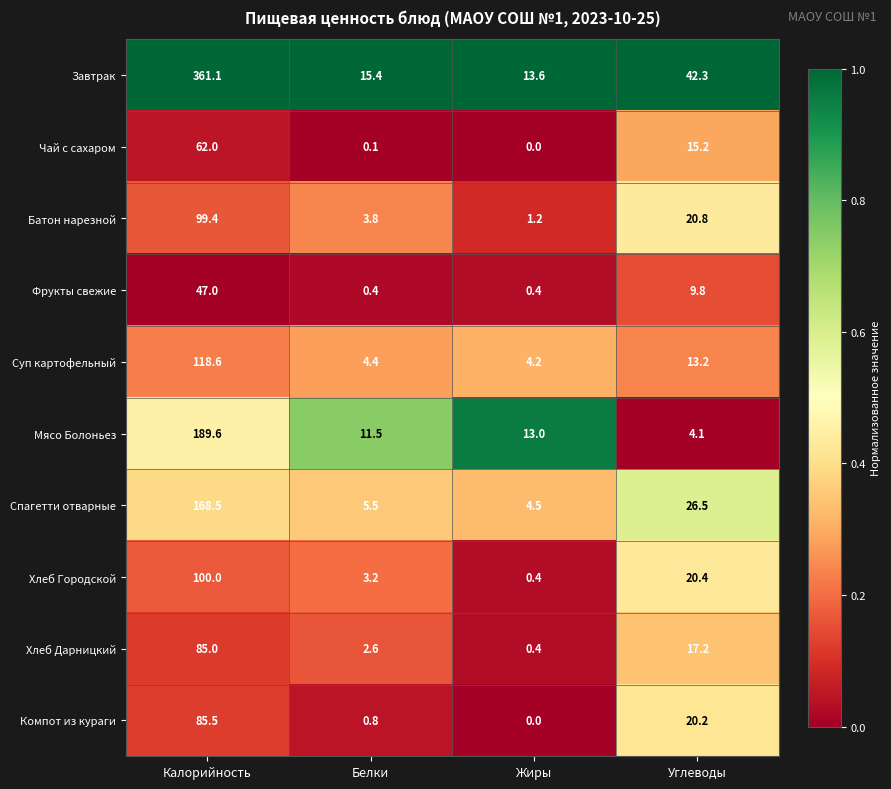

What is the total value across all series at Калорийность?

1316.7